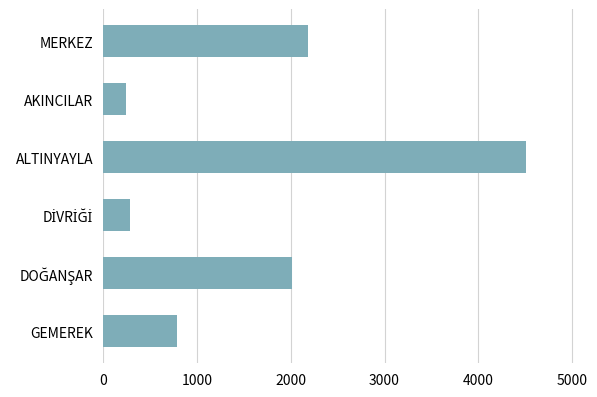

How many data points does each series have?

6